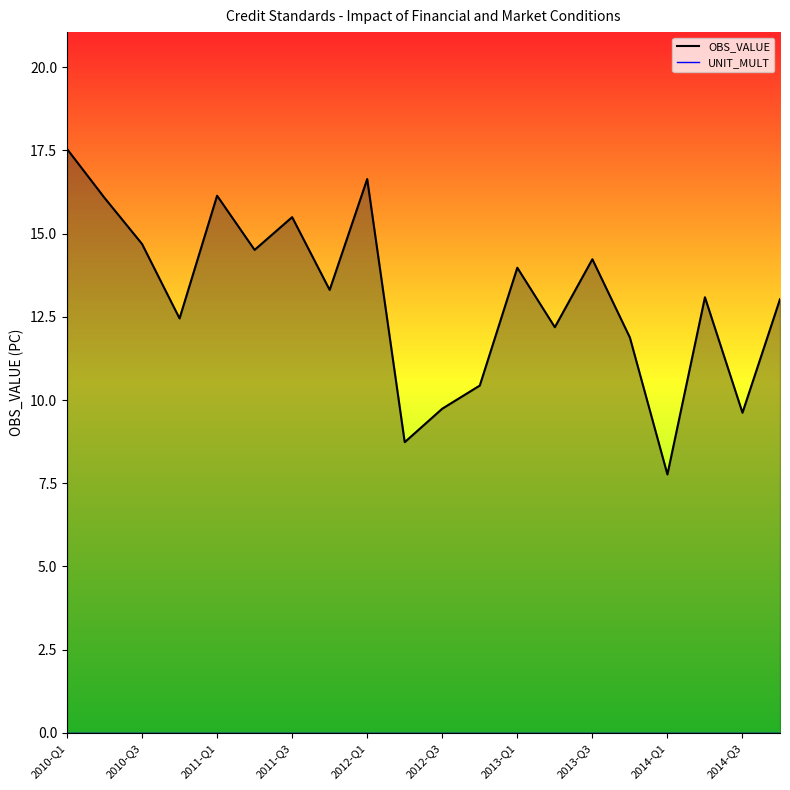

What is the difference between the maximum and minimum values in the OBS_VALUE series?

9.8